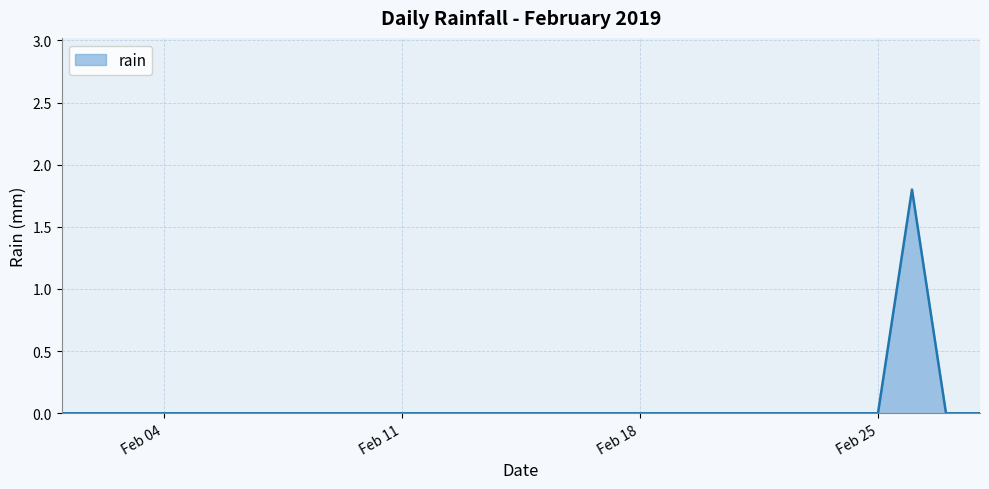

What is the difference between the maximum and minimum values?

1.8